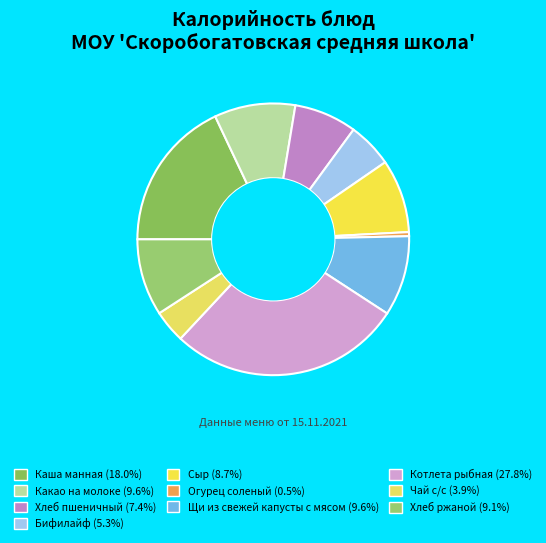

Count the number of slices in the pie.

10